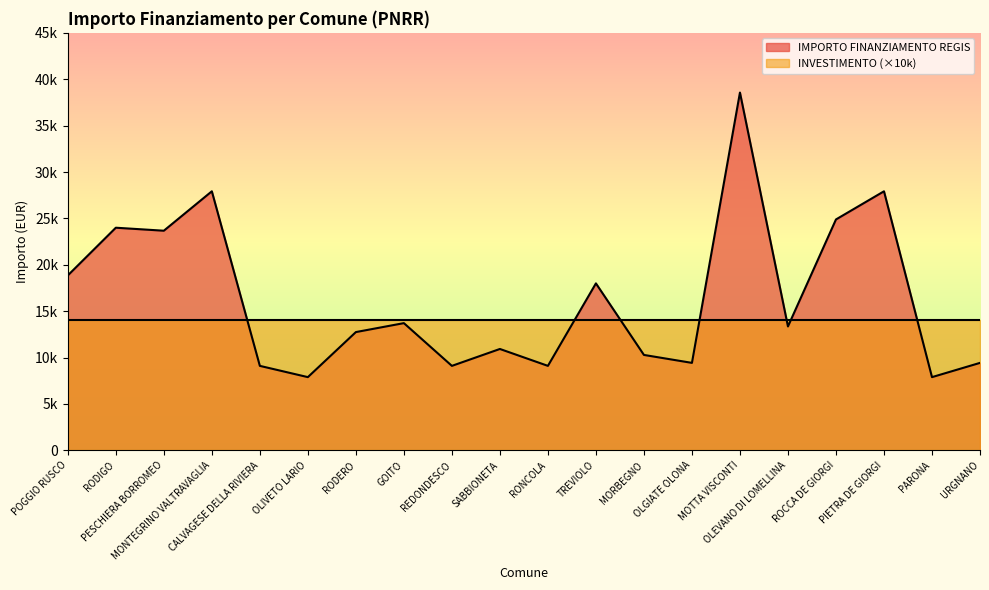

Does the chart have visible grid lines?

No